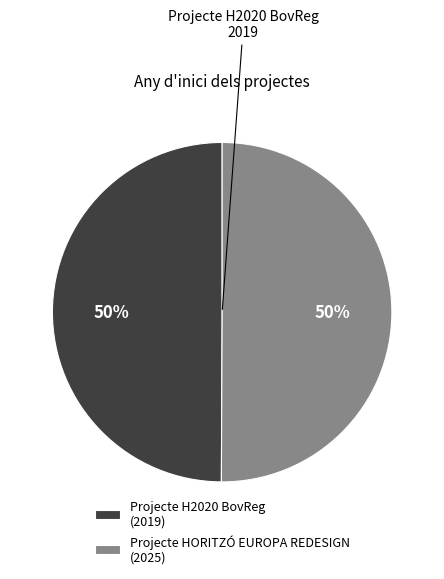

What percentage is the Projecte H2020 BovReg slice, to the nearest percent?

50%